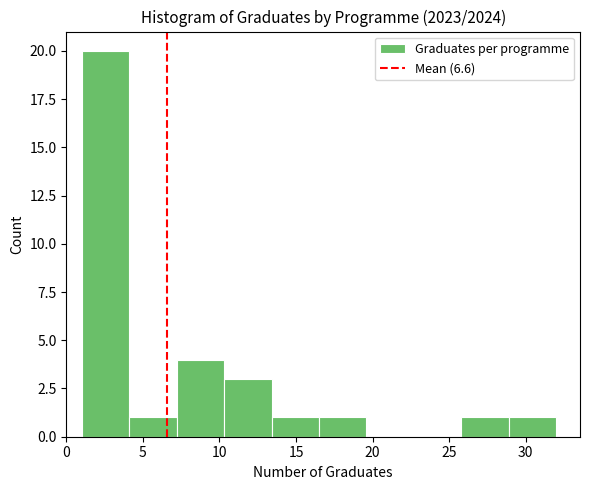

How tall is the bar that spans 7.2 to 10.3 on the x-axis? Neither the bar edges nor the heights are printed on the chart, so give them approximately, as read against the axes.

4